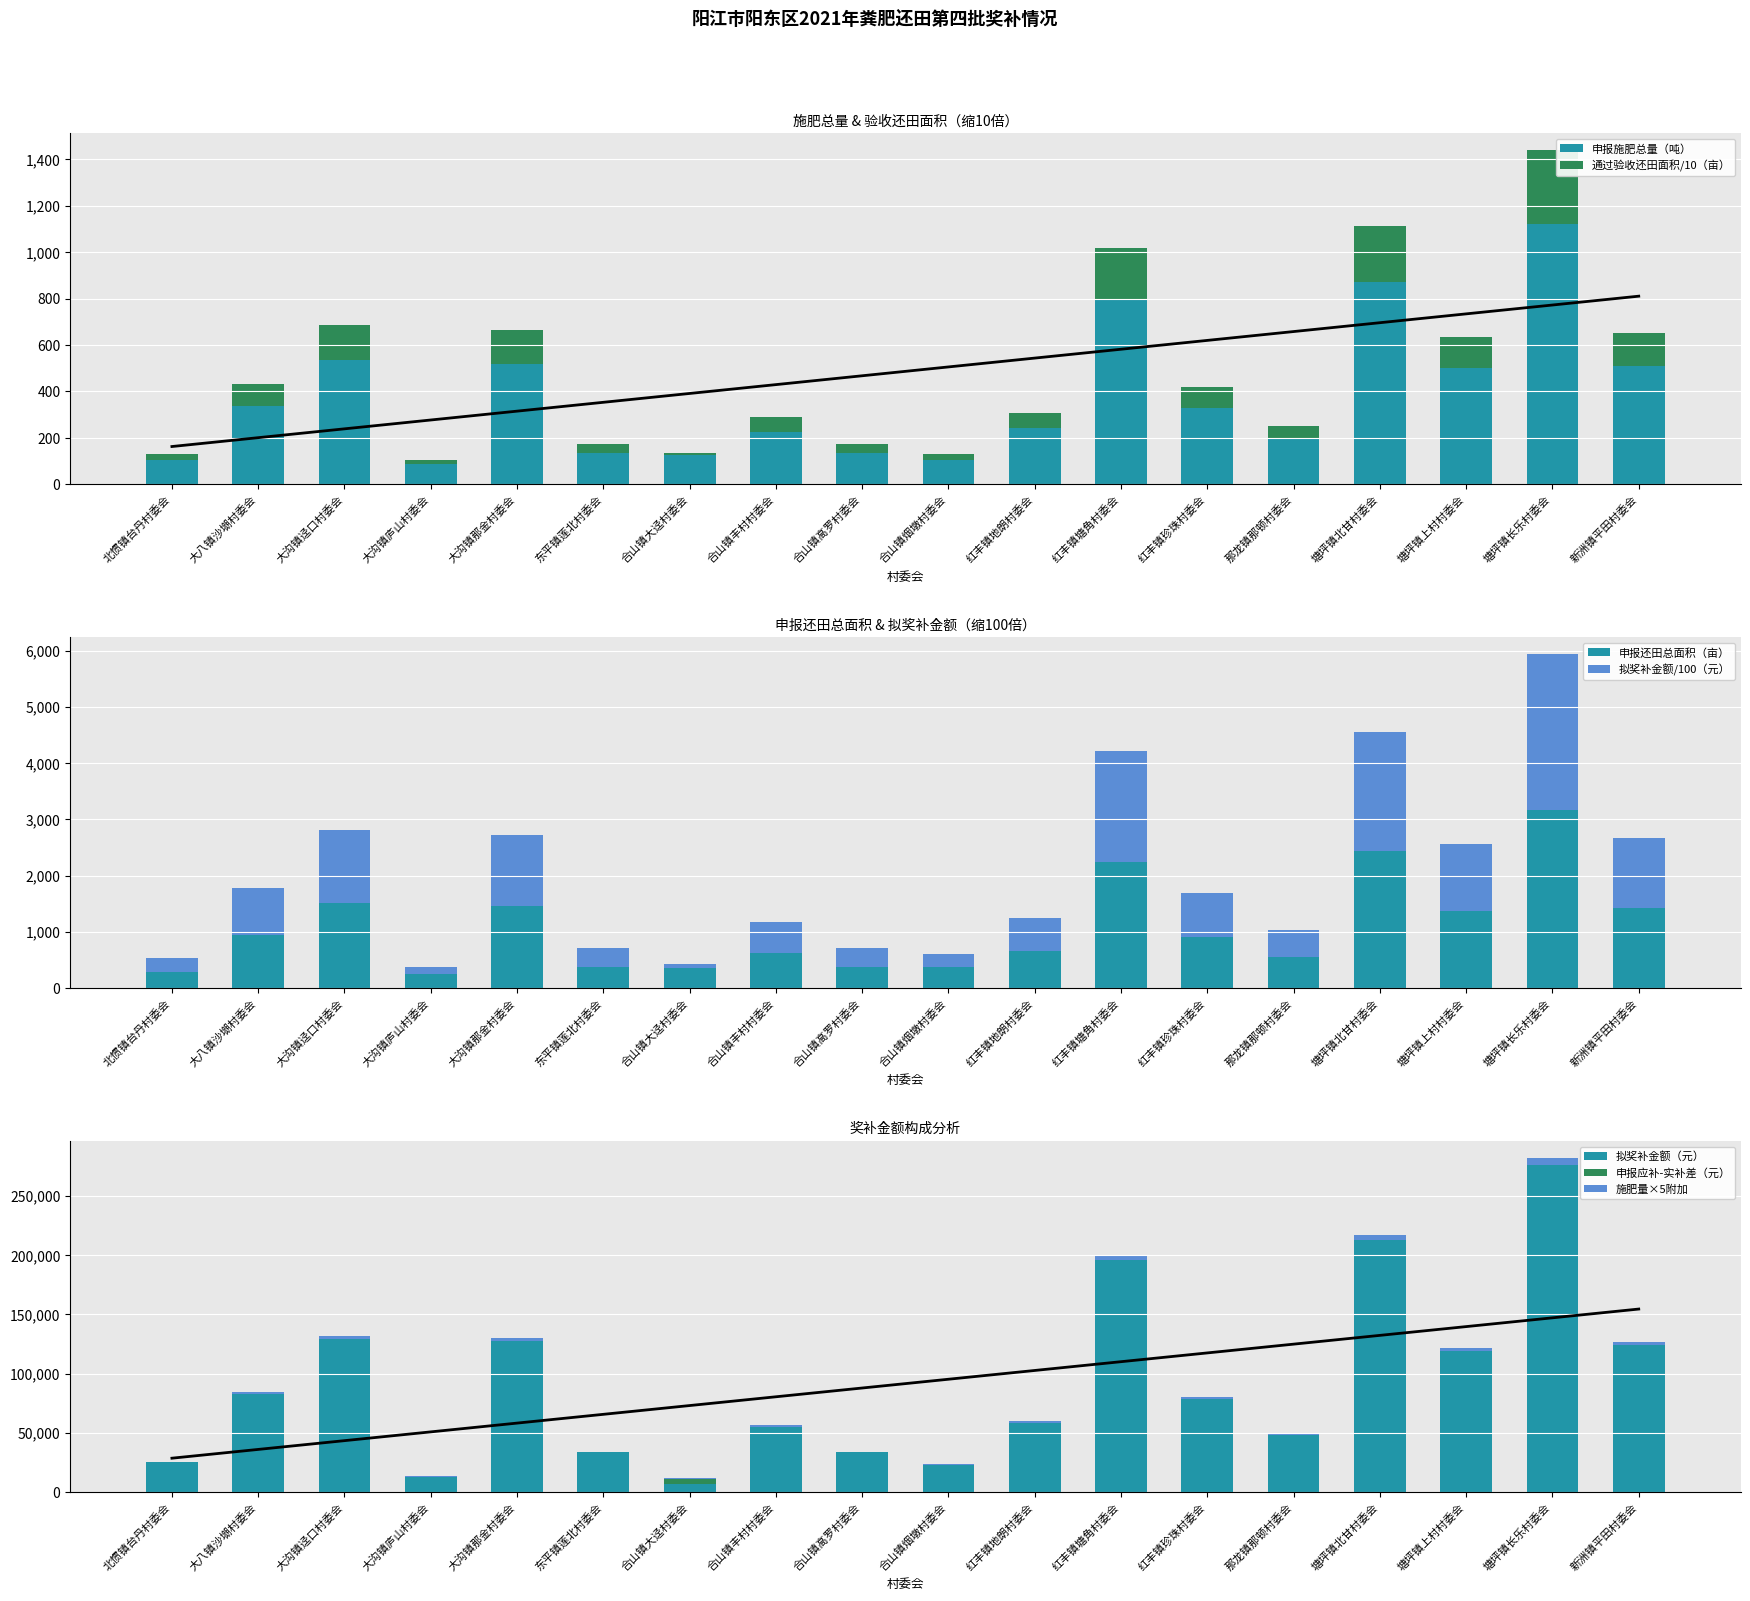

Reading left to right, list all the values displayed in this chart.

申报施肥总量（吨）: 北惯镇台丹村委会=103.2	大八镇沙㙟村委会=335.6	大沟镇迳口村委会=536.1	大沟镇庐山村委会=88.2	大沟镇那金村委会=518.1	东平镇莲北村委会=136.8	合山镇大迳村委会=127.3	合山镇丰村村委会=225.0	合山镇高罗村委会=136.2	合山镇烟墩村委会=103.9	红丰镇地朗村委会=241.1	红丰镇塘角村委会=793.5	红丰镇珍珠村委会=330.7	那龙镇那顿村委会=195.2	塘坪镇北甘村委会=870.4	塘坪镇上村村委会=499.3	塘坪镇长乐村委会=1121.7	新洲镇平田村委会=510.9
申报还田总面积（亩）: 北惯镇台丹村委会=290.0	大八镇沙㙟村委会=950.0	大沟镇迳口村委会=1515.0	大沟镇庐山村委会=250.0	大沟镇那金村委会=1460.0	东平镇莲北村委会=384.0	合山镇大迳村委会=358.0	合山镇丰村村委会=633.0	合山镇高罗村委会=384.0	合山镇烟墩村委会=373.0	红丰镇地朗村委会=670.0	红丰镇塘角村委会=2250.0	红丰镇珍珠村委会=906.0	那龙镇那顿村委会=557.0	塘坪镇北甘村委会=2438.0	塘坪镇上村村委会=1368.0	塘坪镇长乐村委会=3176.0	新洲镇平田村委会=1427.0
通过验收还田面积（亩）: 北惯镇台丹村委会=29.0	大八镇沙㙟村委会=95.0	大沟镇迳口村委会=148.5	大沟镇庐山村委会=15.0	大沟镇那金村委会=146.0	东平镇莲北村委会=38.4	合山镇大迳村委会=8.0	合山镇丰村村委会=63.3	合山镇高罗村委会=38.4	合山镇烟墩村委会=26.3	红丰镇地朗村委会=67.0	红丰镇塘角村委会=225.0	红丰镇珍珠村委会=90.6	那龙镇那顿村委会=55.7	塘坪镇北甘村委会=243.8	塘坪镇上村村委会=136.8	塘坪镇长乐村委会=317.3	新洲镇平田村委会=142.2
拟奖补金额（元）: 北惯镇台丹村委会=25259.0	大八镇沙㙟村委会=82745.0	大沟镇迳口村委会=129343.5	大沟镇庐山村委会=13065.0	大沟镇那金村委会=127166.0	东平镇莲北村委会=33446.4	合山镇大迳村委会=6968.0	合山镇丰村村委会=55134.3	合山镇高罗村委会=33446.4	合山镇烟墩村委会=22907.3	红丰镇地朗村委会=58357.0	红丰镇塘角村委会=195975.0	红丰镇珍珠村委会=78912.6	那龙镇那顿村委会=48514.7	塘坪镇北甘村委会=212349.8	塘坪镇上村村委会=119152.8	塘坪镇长乐村委会=276368.3	新洲镇平田村委会=123856.2